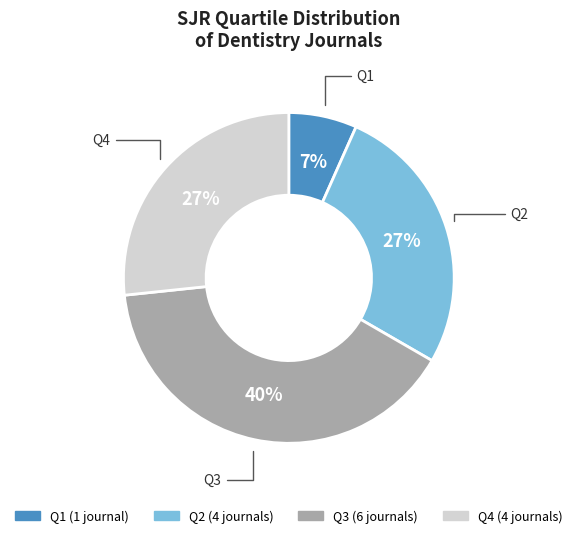

Does Q1 account for over 50% of the chart?

No